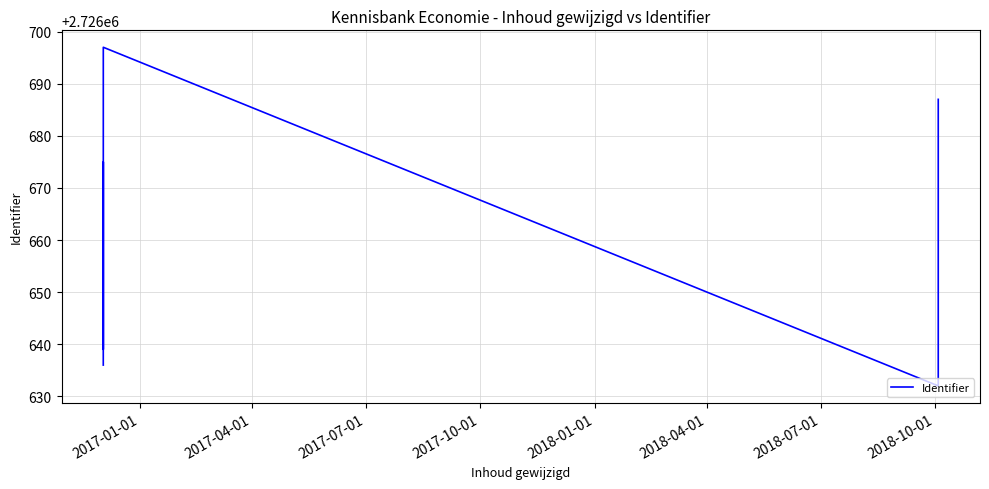

How many data points are above 2726663?

3